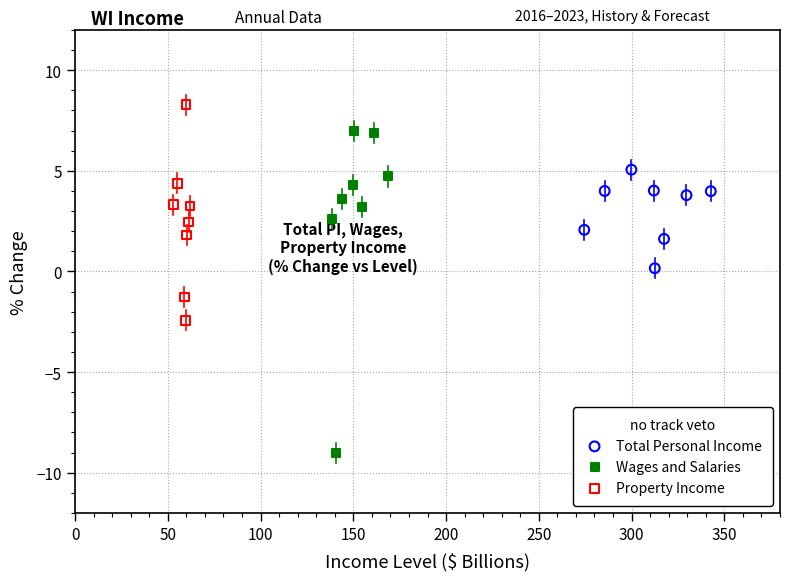

Which series has the largest Y range (max minus min)?

Wages and Salaries